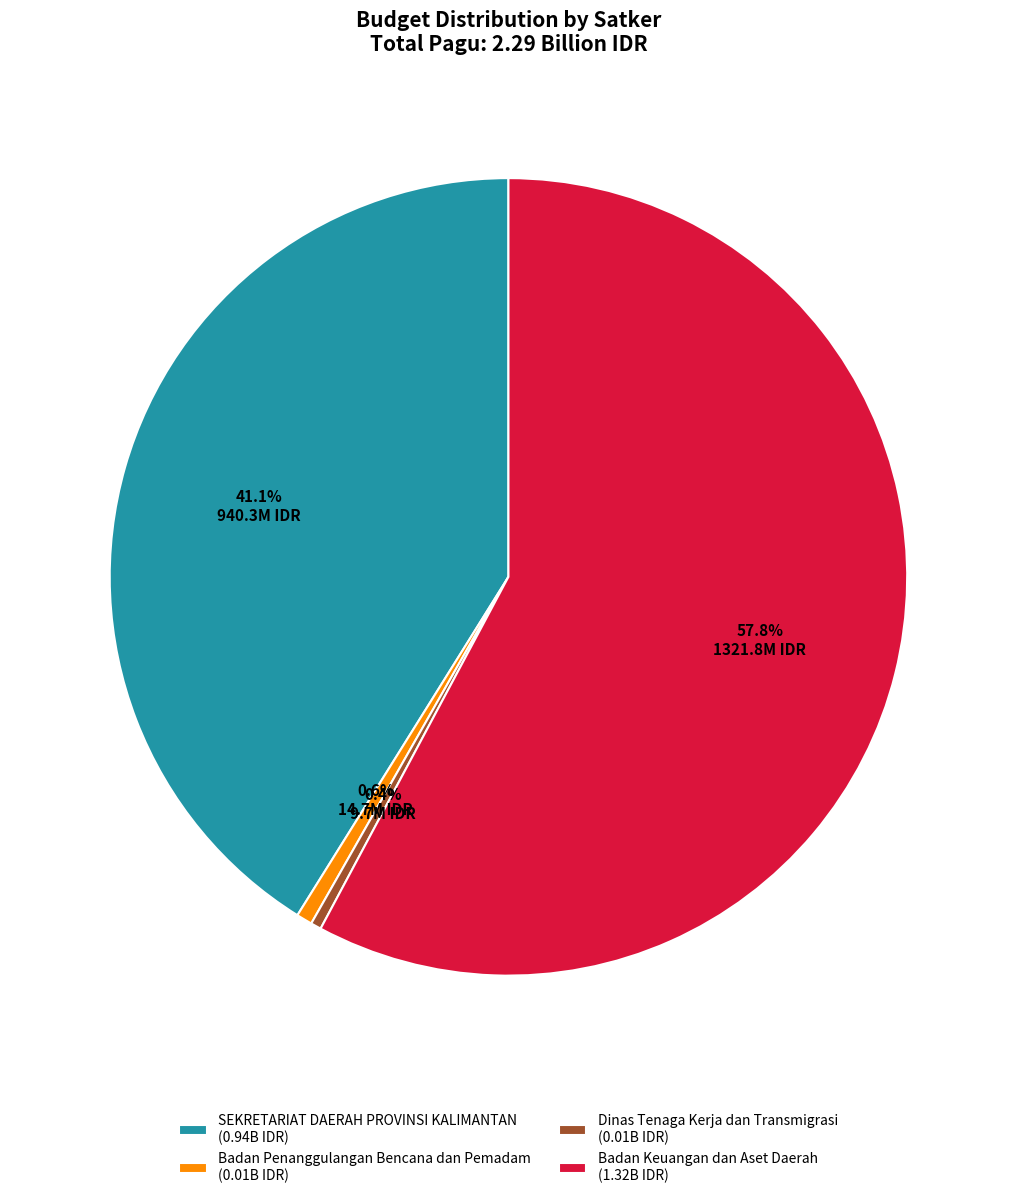

Does SEKRETARIAT DAERAH PROVINSI KALIMANTAN (0.94B IDR) represent more than half of the total?

No